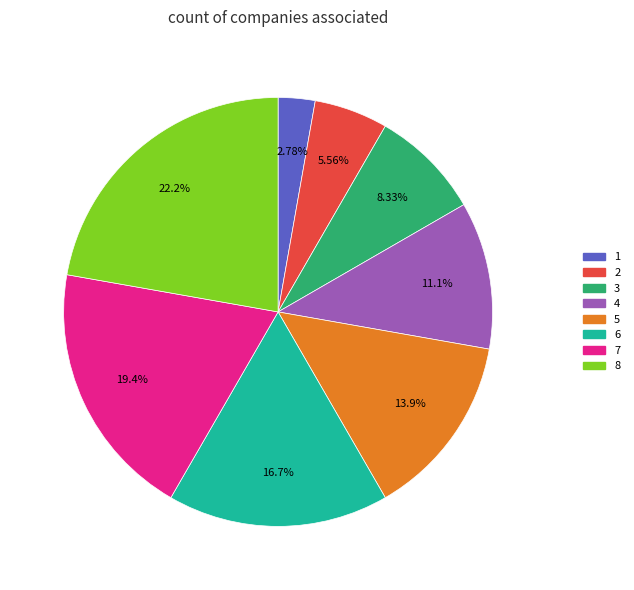

How many segments does this pie chart have?

8